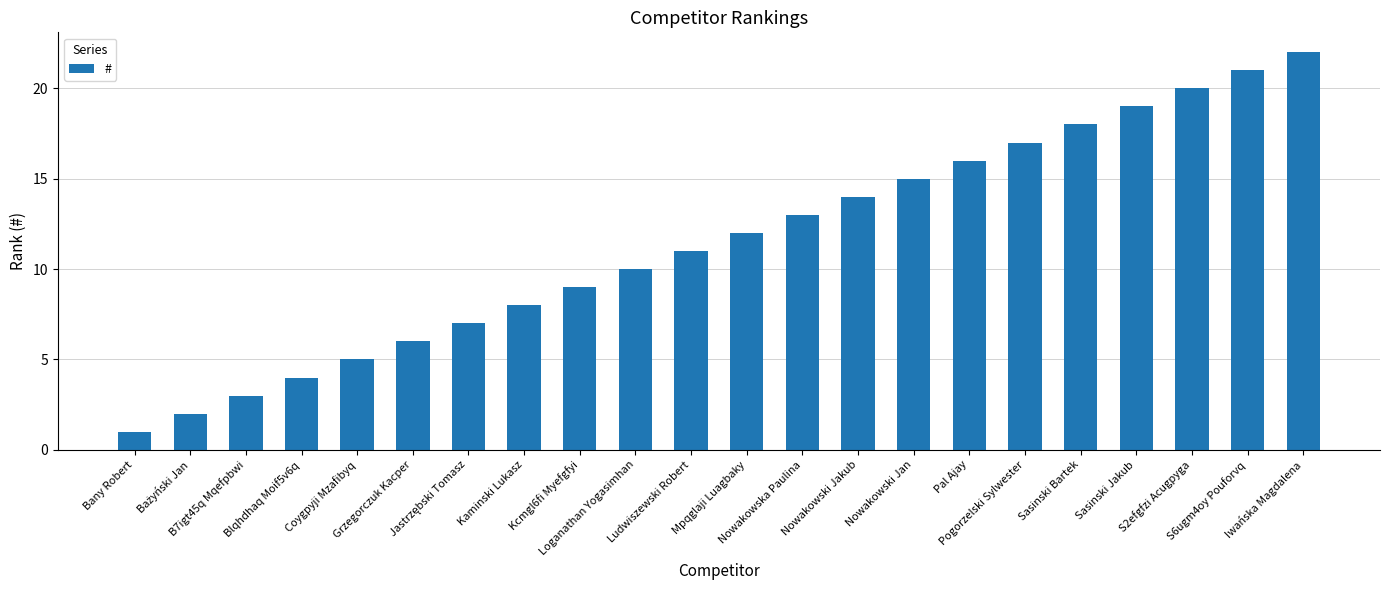

What is the change in value from B7igt45q Mqefpbwi to S2efgfzi Acugpyga?

+17